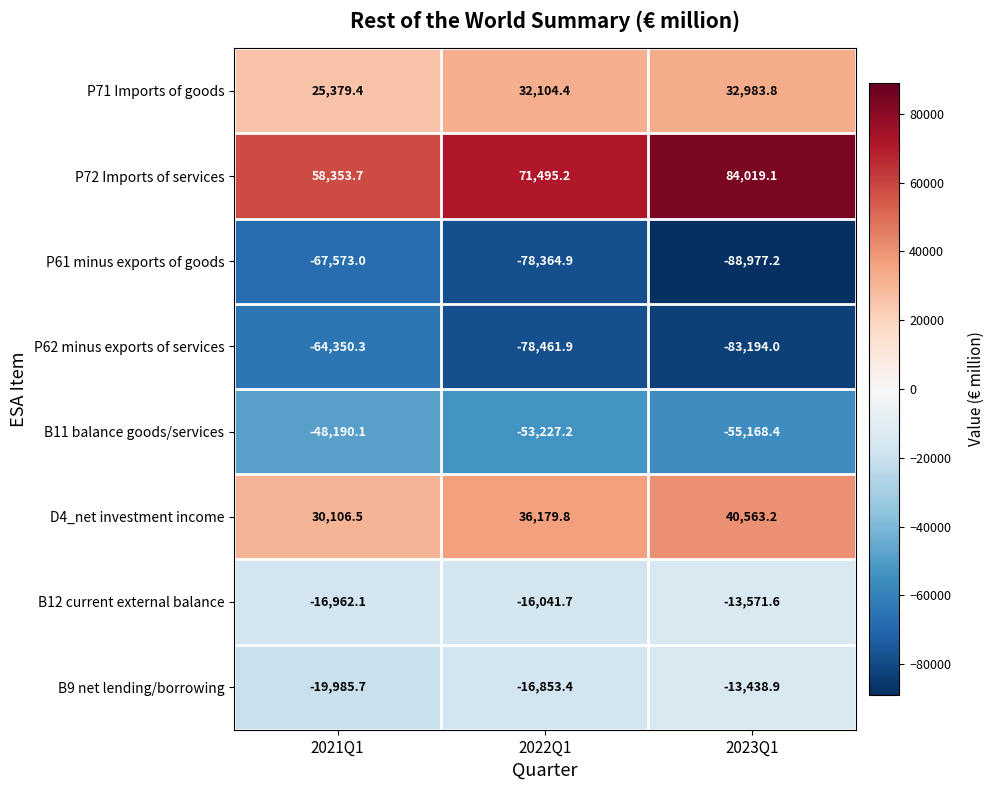

Which series has the largest range (max minus min)?

P72 Imports of services